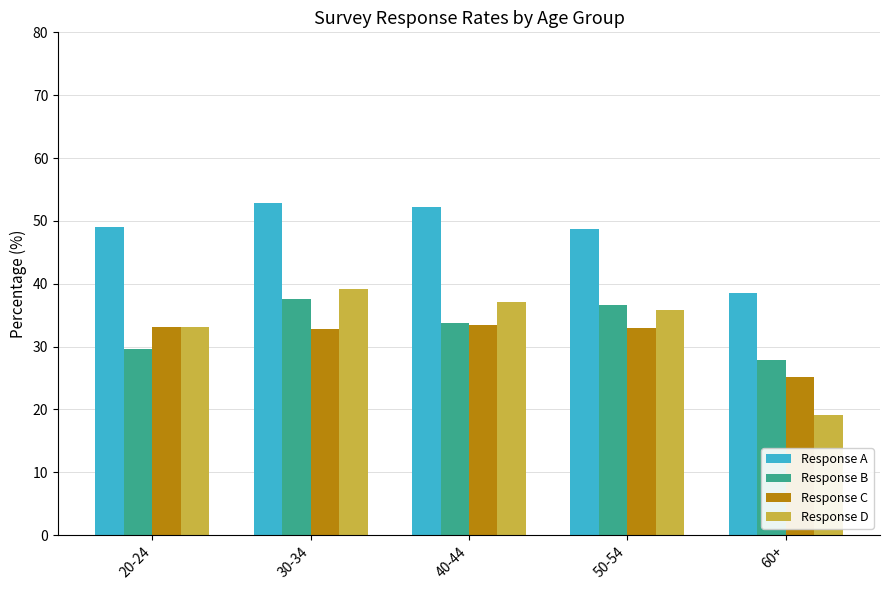

At how many categories does at least one series exceed 38?

5